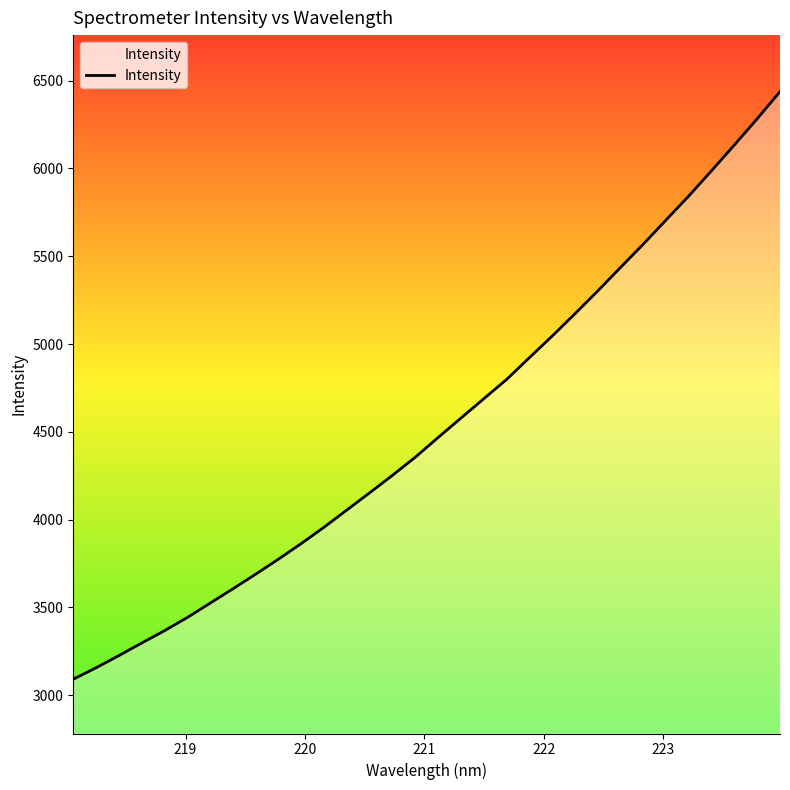

How many distinct data groups are displayed?

1